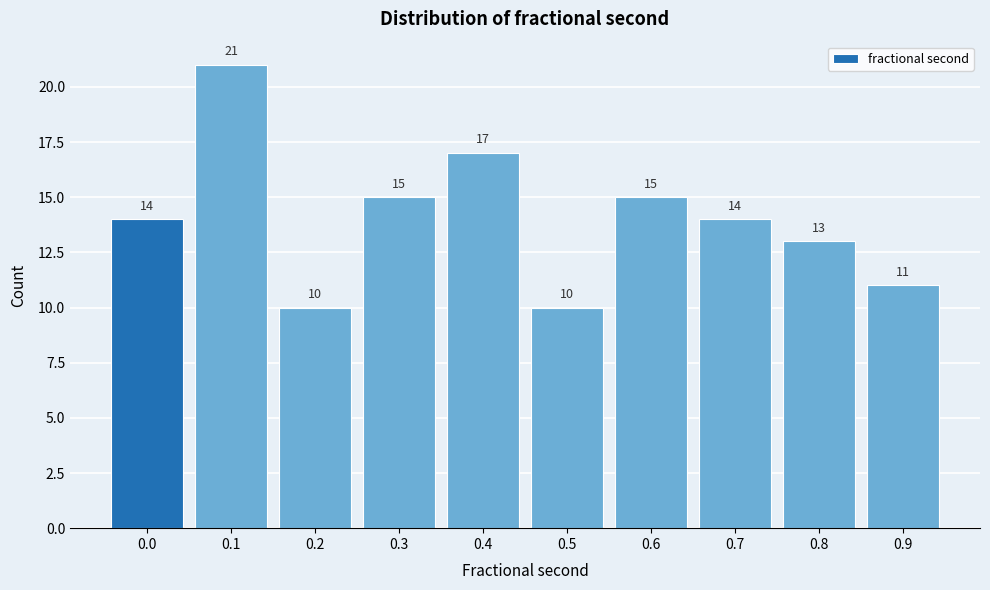

Reading left to right, extract all data points from this chart.

0.0=14	0.1=21	0.2=10	0.3=15	0.4=17	0.5=10	0.6=15	0.7=14	0.8=13	0.9=11